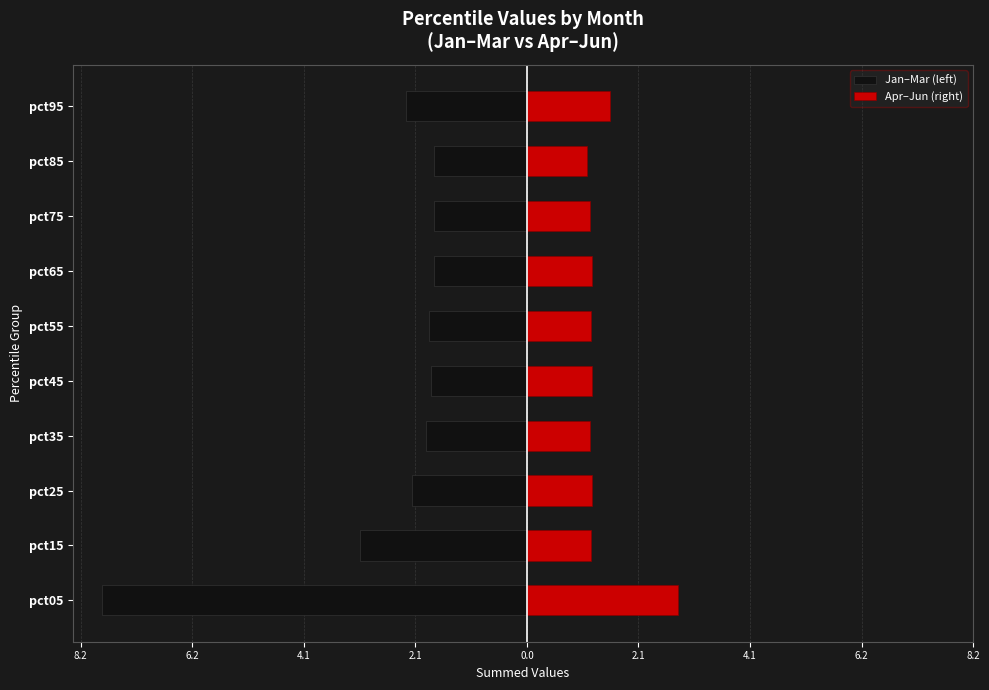

Reading left to right, transcribe all the data shown in this chart.

Jan–Mar (left): -7.9	-3.1	-2.1	-1.9	-1.8	-1.8	-1.7	-1.7	-1.7	-2.2
Apr–Jun (right): 2.8	1.2	1.2	1.2	1.2	1.2	1.2	1.2	1.1	1.5